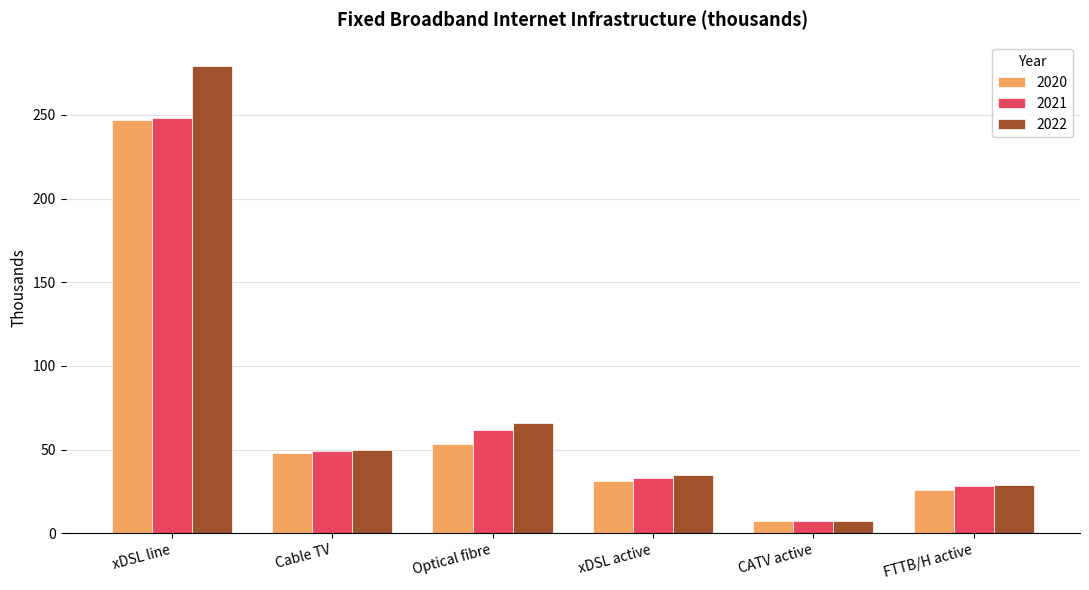

What is the sum of the 2022 values at xDSL line and CATV active?

286.7